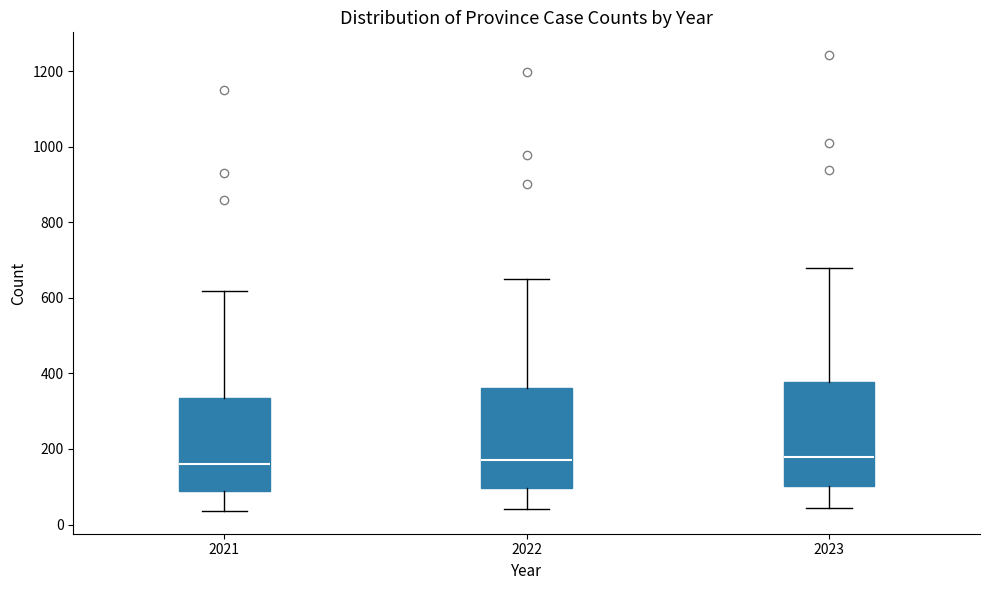

Where is the lower edge of the box at x = 2021 on the y-axis? The values are not printed on the chart, so give them approximately, as read against the axis.

80